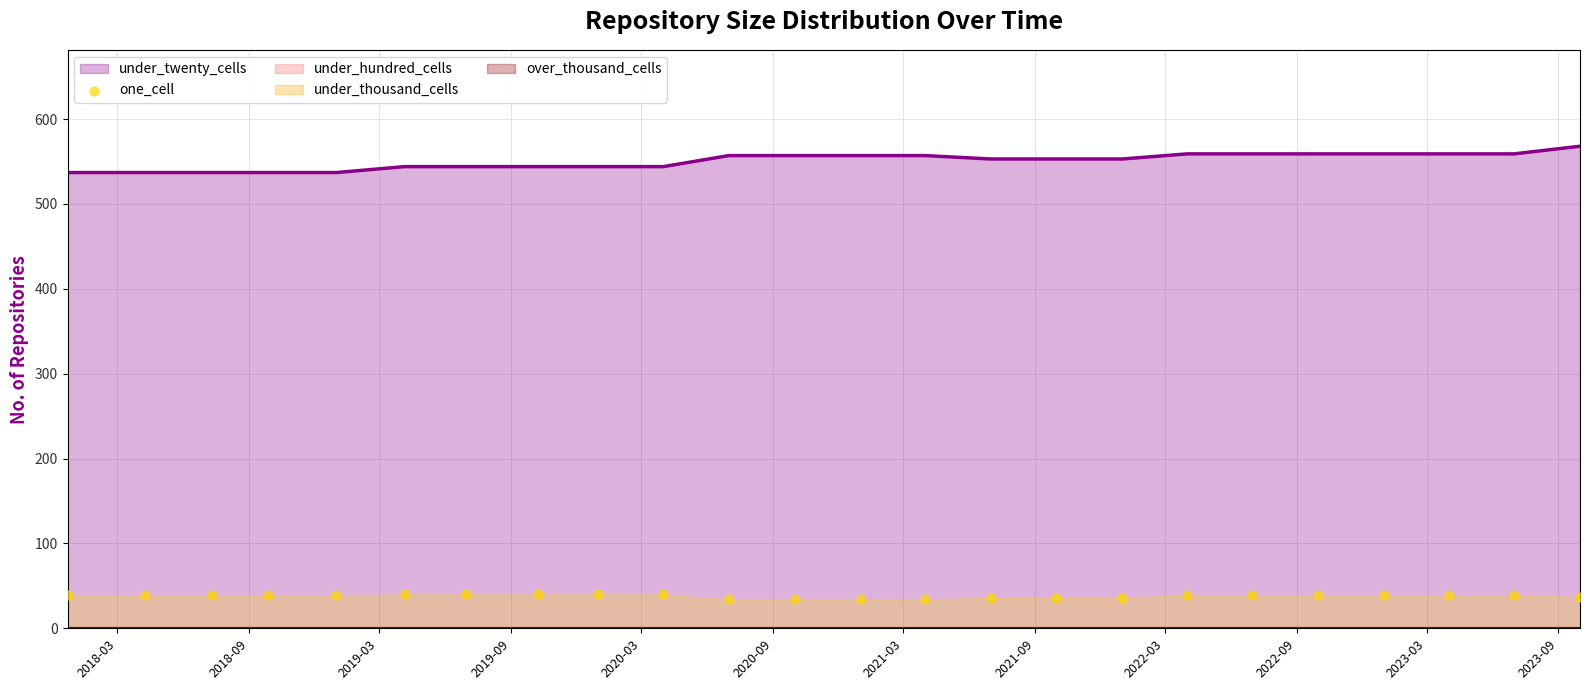

What is the highest value of the under_twenty_cells series?

568